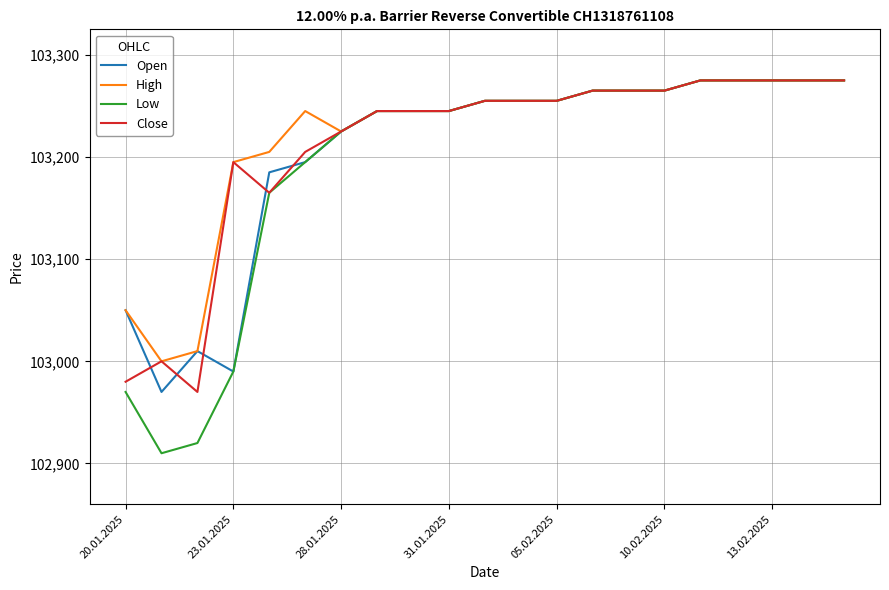

Which series has the widest spread of values?

Low